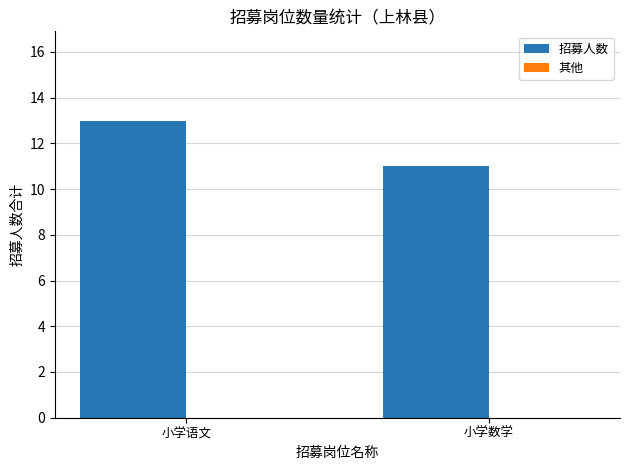

Does the chart contain stacked bars?

No